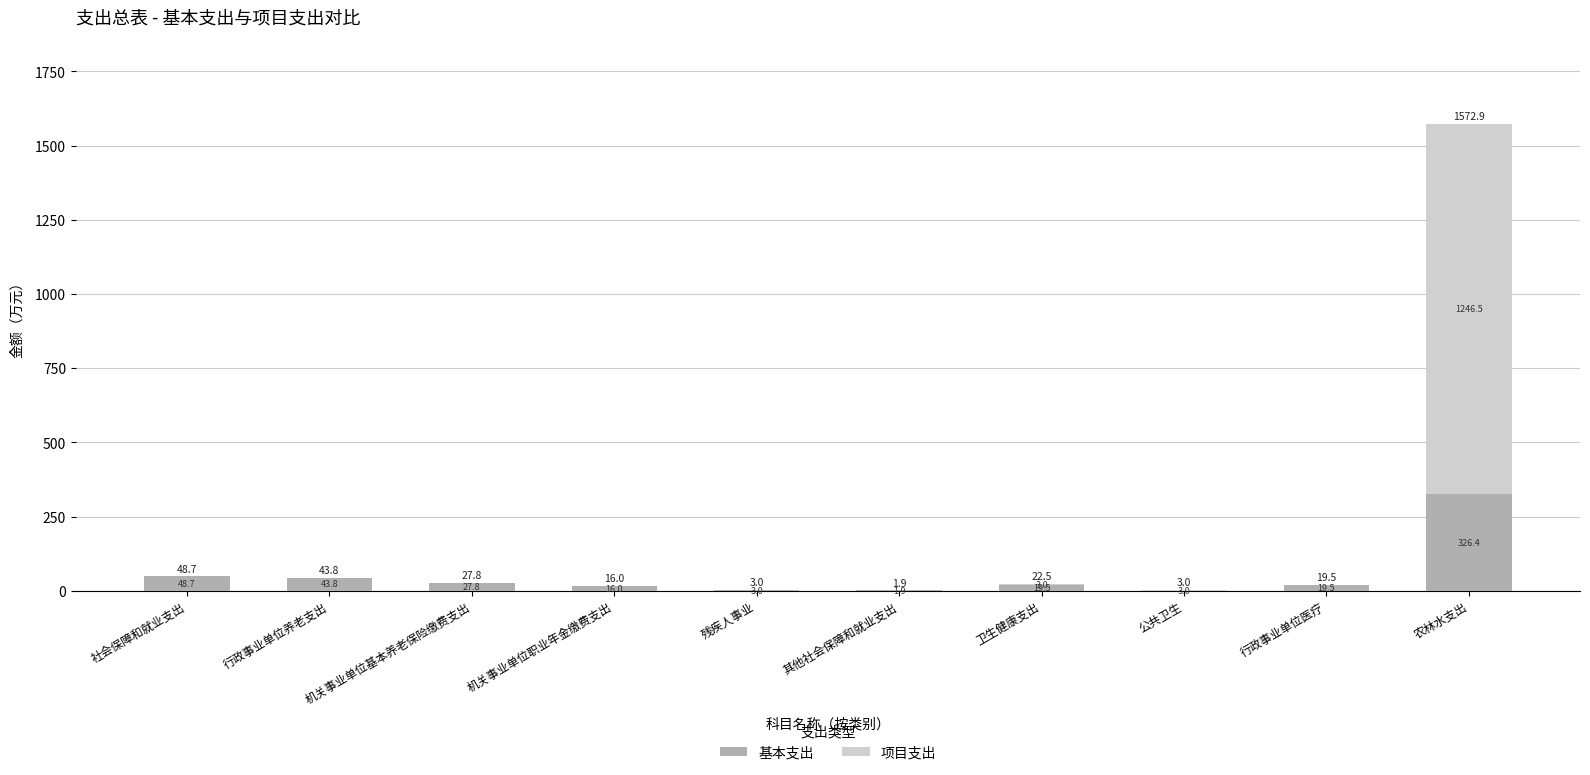

How many data points does each series have?

10